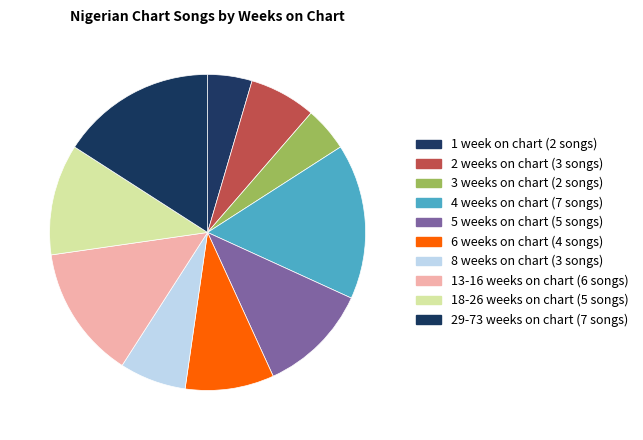

Count the number of slices in the pie.

10